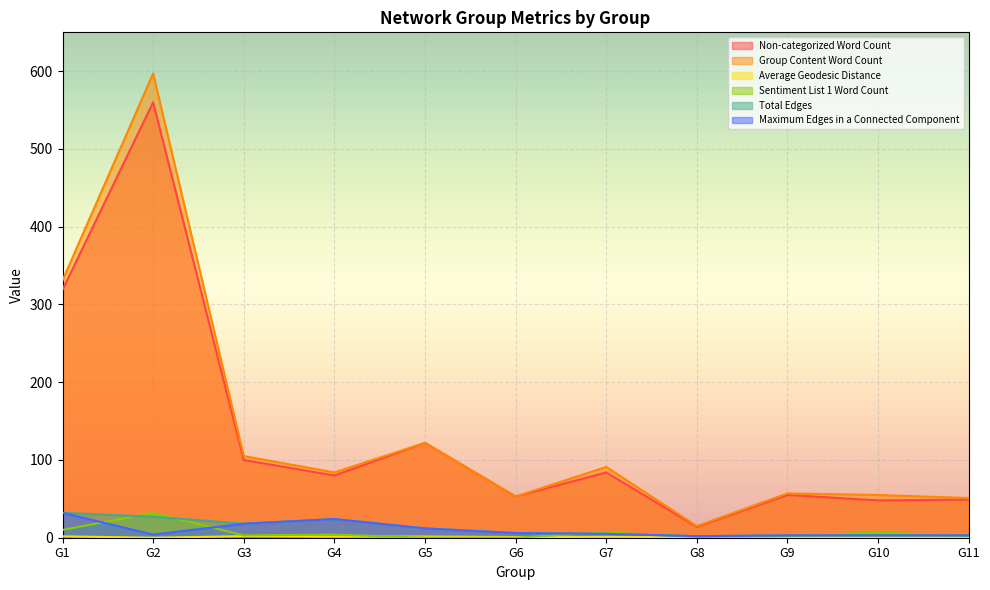

How many values in the Non-categorized Word Count series exceed 80?

5